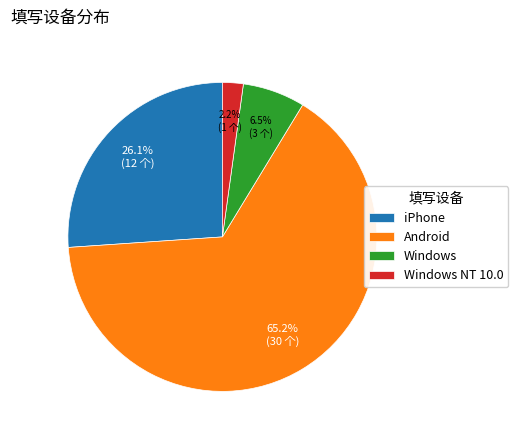

Rank the categories by value from lowest to highest.

Windows NT 10.0, Windows, iPhone, Android